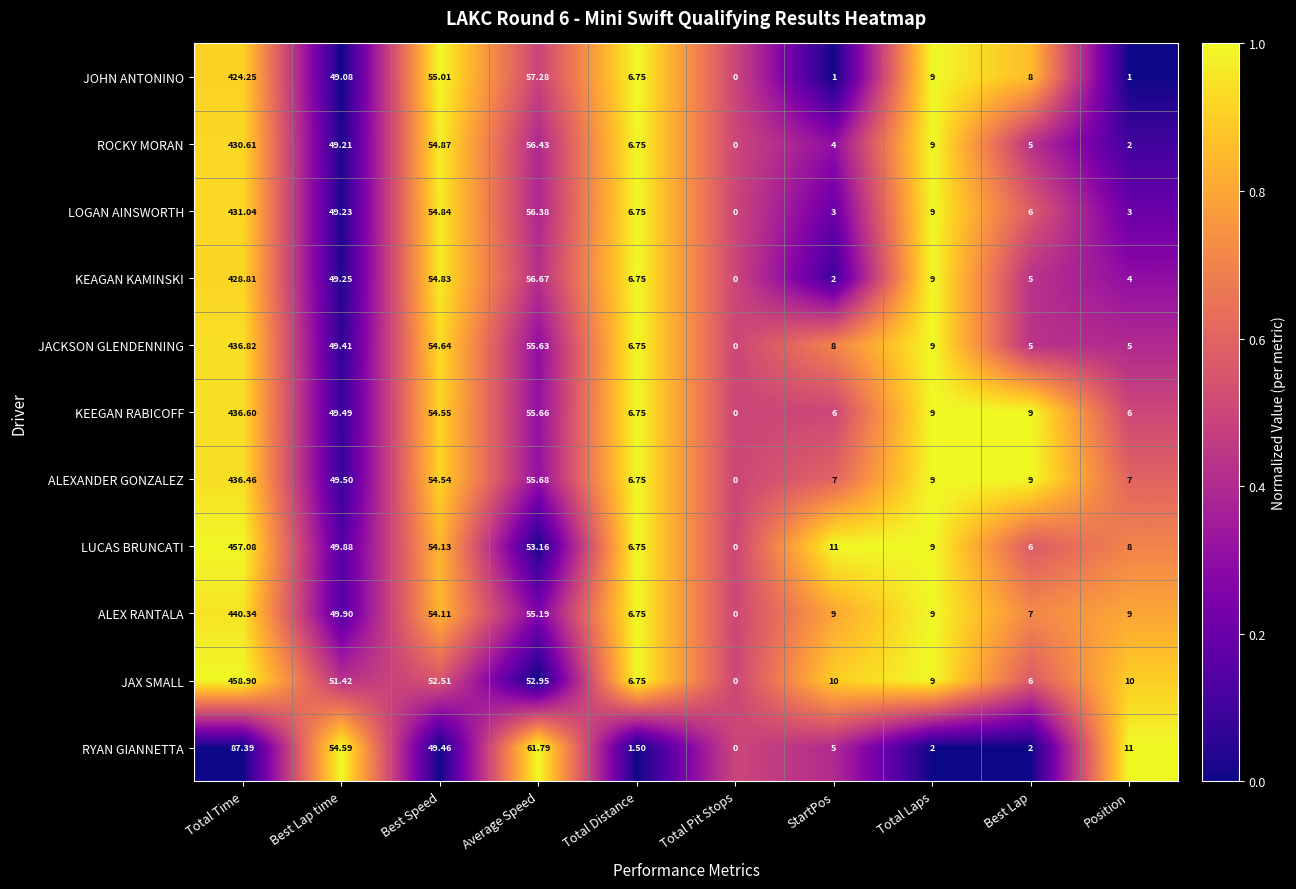

Which series has the largest total across all categories?

JAX SMALL